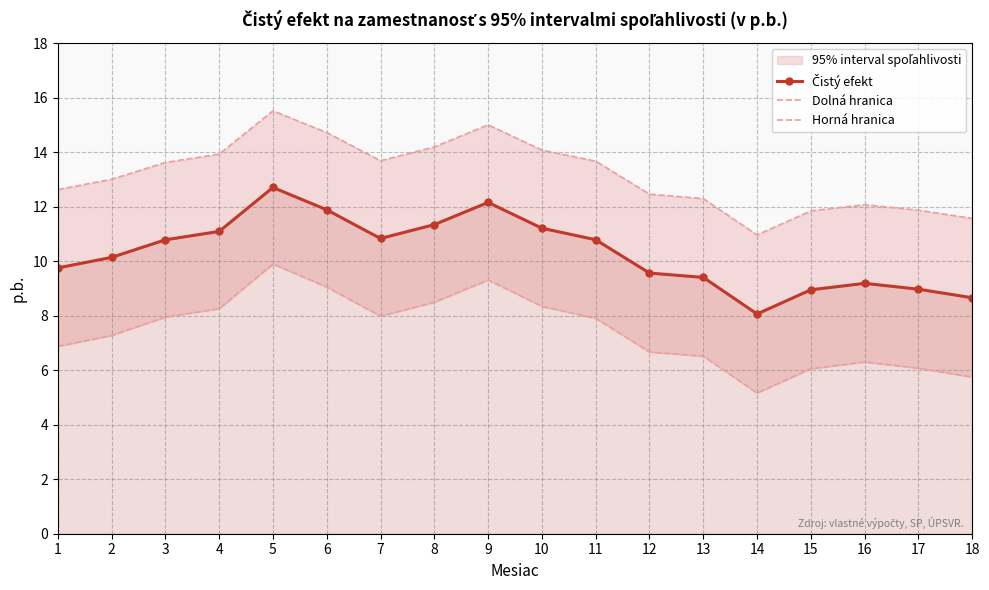

True or false: Horná hranica and Čistý efekt intersect in this chart.

False